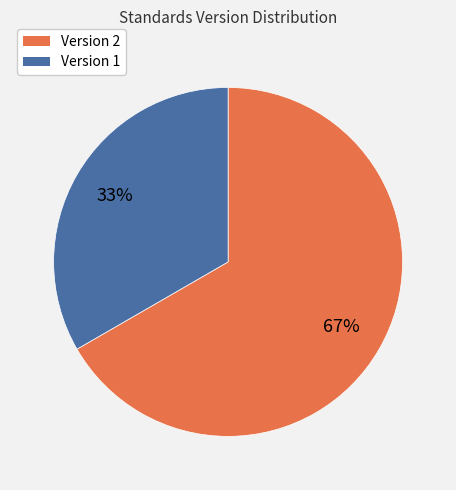

To the nearest percent, what is the average slice percentage?

50%